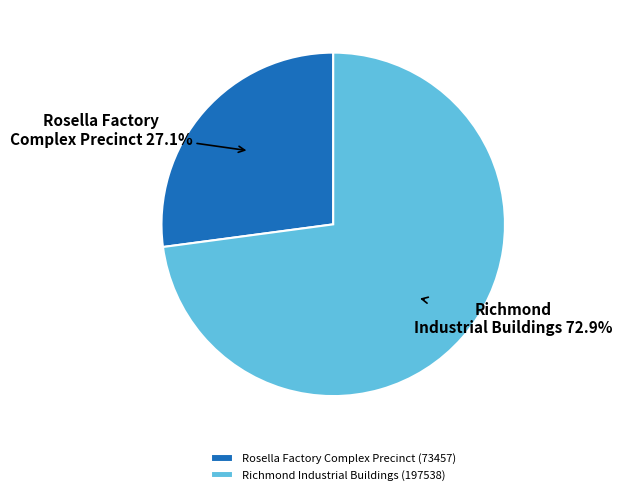

How many segments does this pie chart have?

2